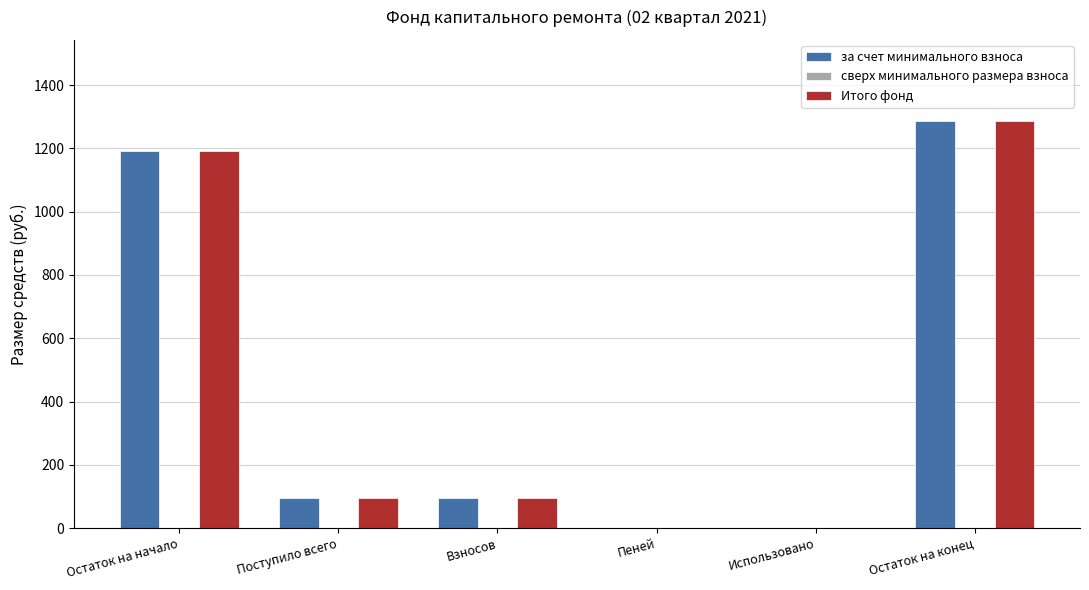

At which category is the sum across all series the highest?

Остаток на конец